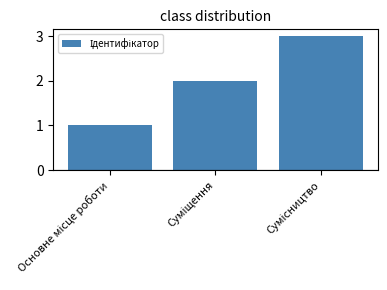

What is the sum of all values?

6